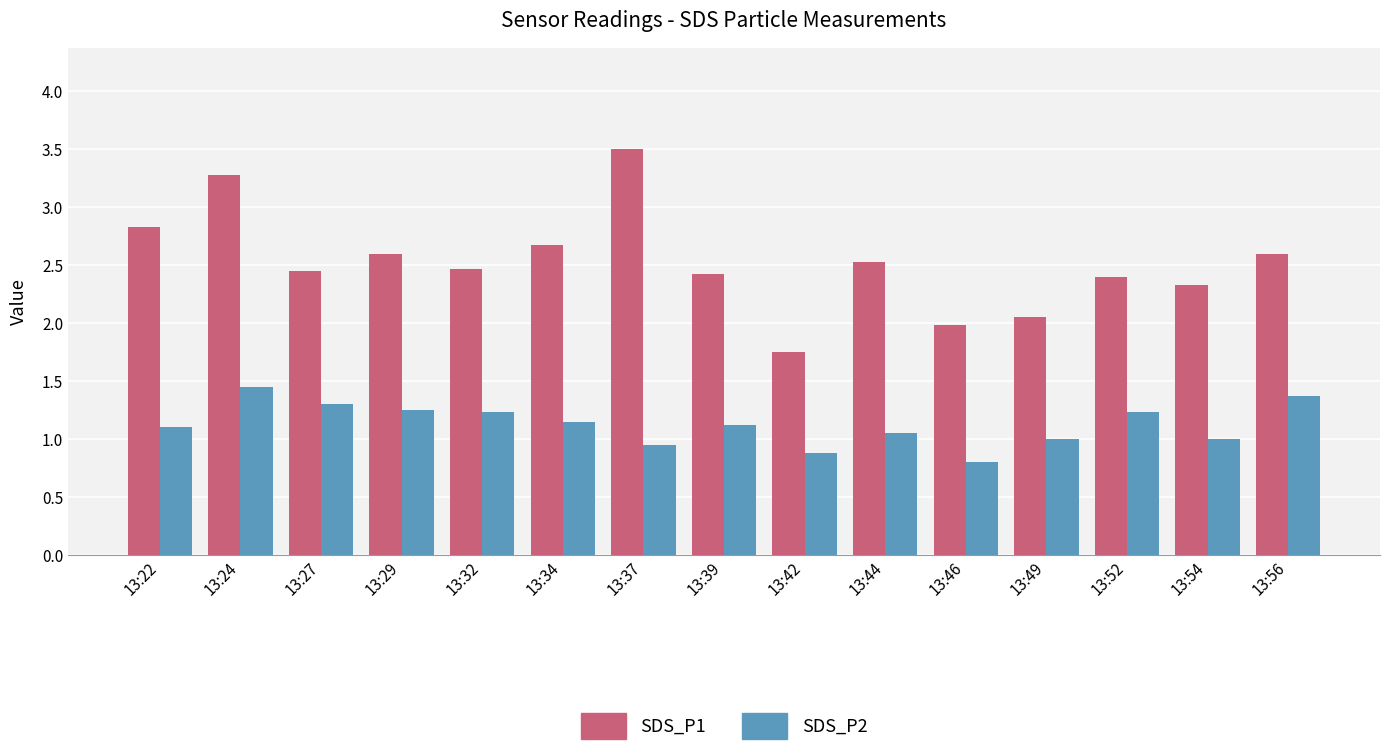

At which label does SDS_P1 first exceed 2?

13:22